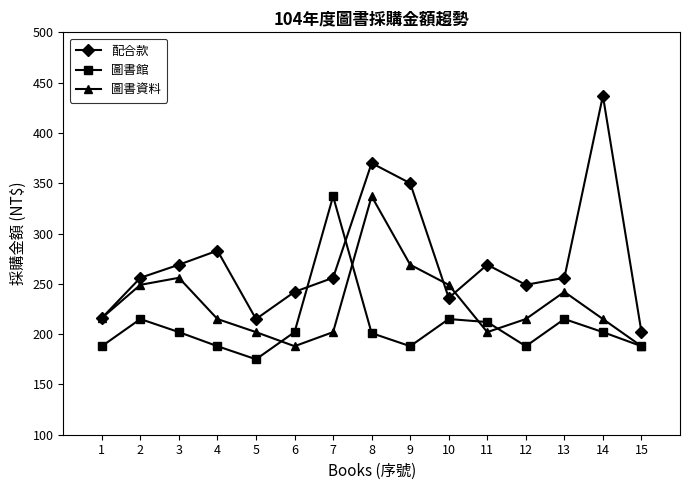

True or false: 圖書館 has a value of 202 at 6.

True